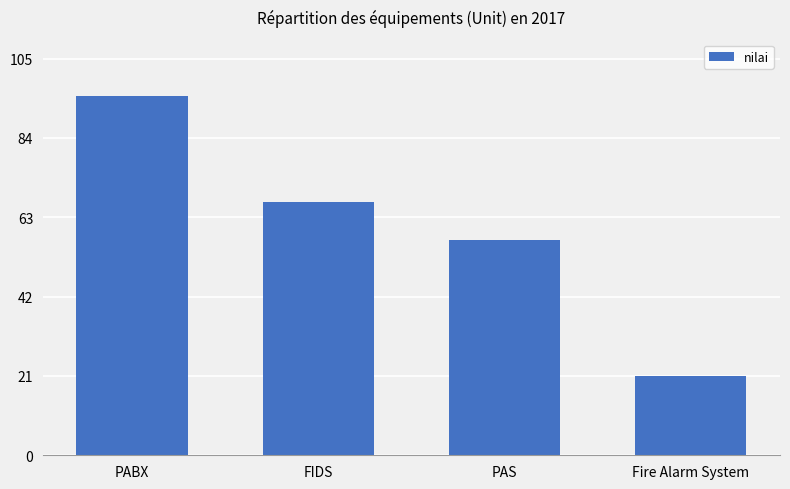

At which label is the value closest to 58?

PAS